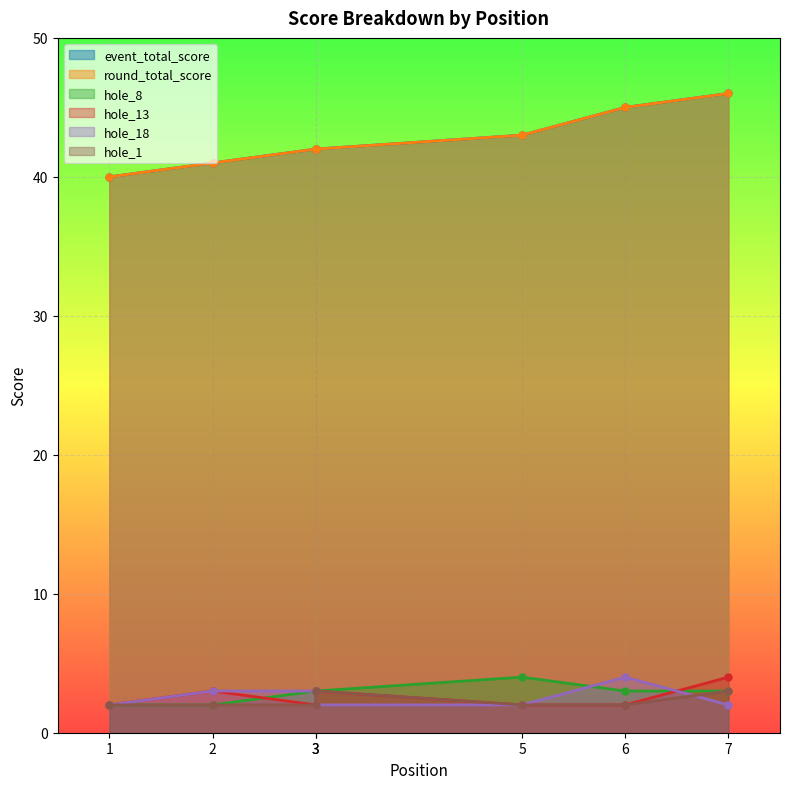

Reading left to right, what are all the values shown in this chart?

event_total_score: 1=40	2=41	3=42	3=42	5=43	6=45	7=46
round_total_score: 1=40	2=41	3=42	3=42	5=43	6=45	7=46
hole_8: 1=2	2=2	3=3	3=3	5=4	6=3	7=3
hole_13: 1=2	2=3	3=2	3=3	5=2	6=2	7=4
hole_18: 1=2	2=3	3=3	3=2	5=2	6=4	7=2
hole_1: 1=2	2=2	3=2	3=3	5=2	6=2	7=3